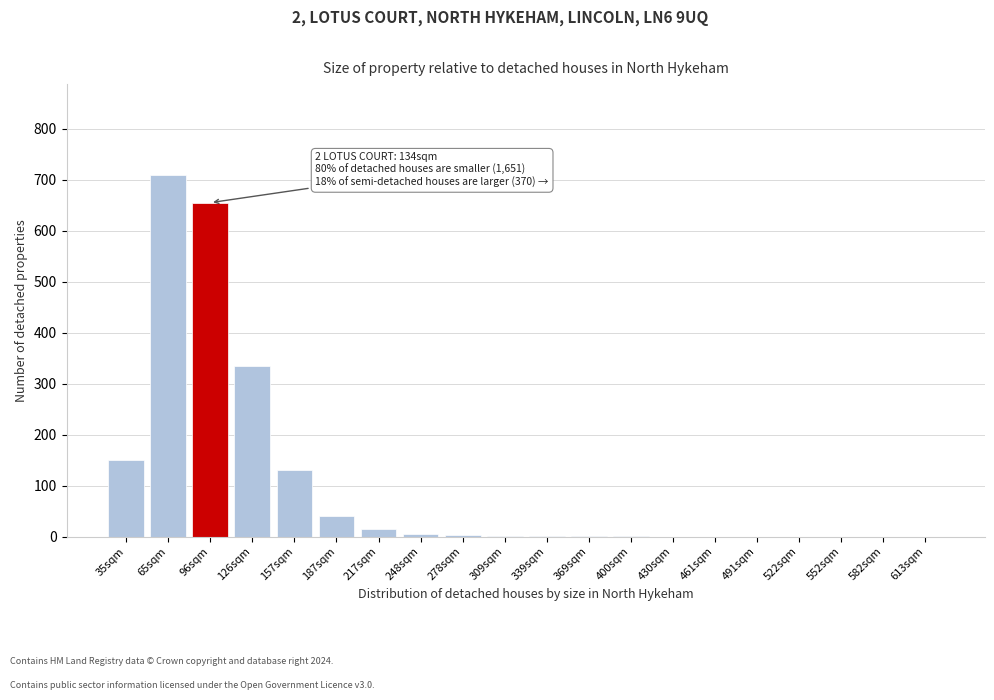

The chart shows a value of 1036 at 65sqm. True or false?

False